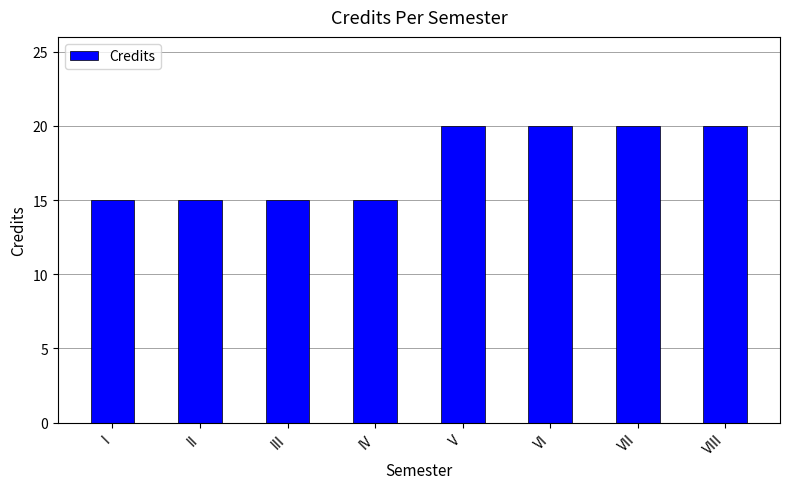

What is the value of the 7th bar from the left?

20